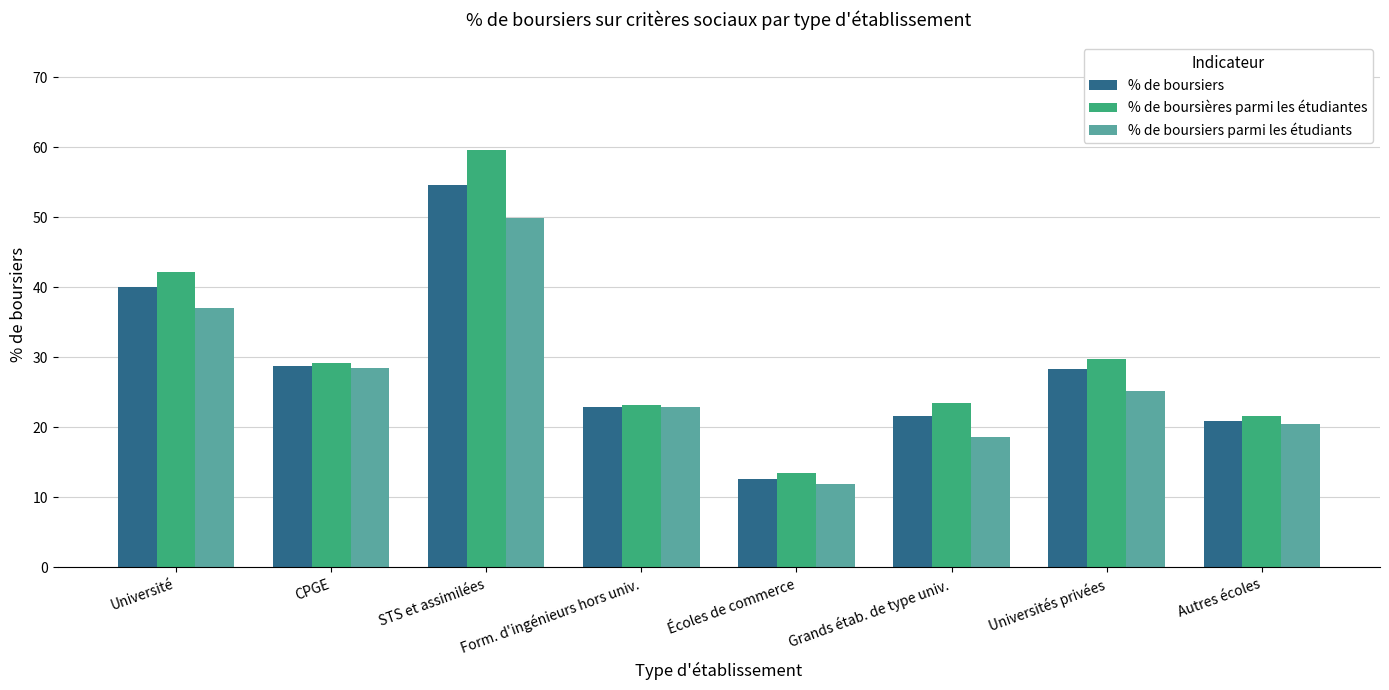

Is it true that % de boursières parmi les étudiantes equals 21.6 at Autres écoles?

True